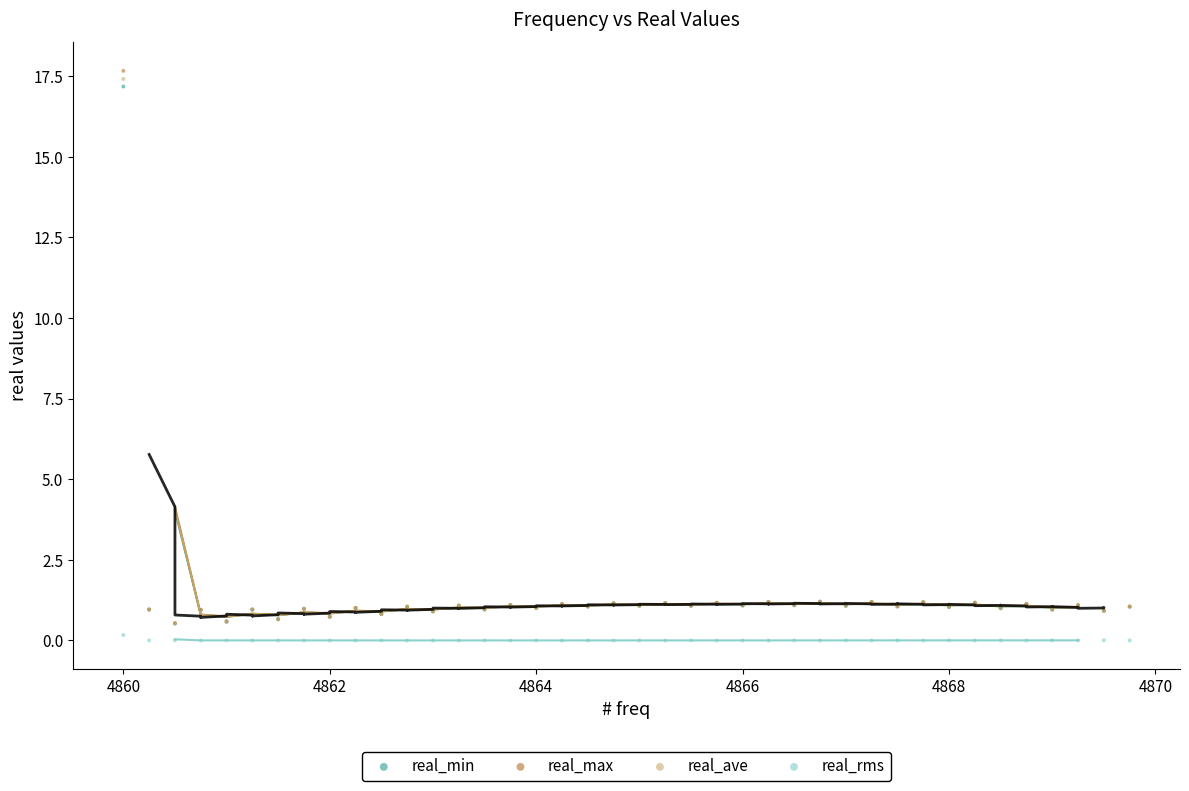

Which series reaches the maximum Y coordinate?

real_max